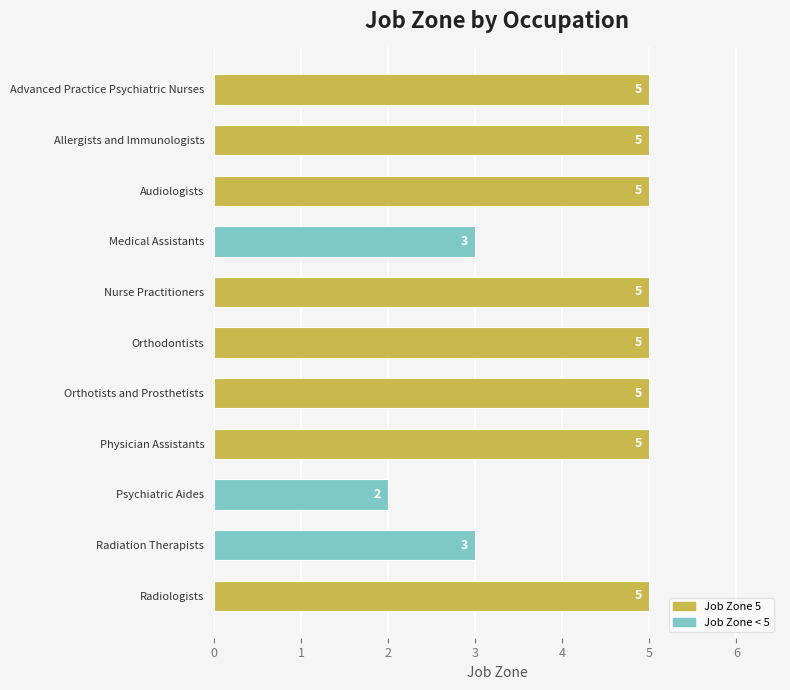

What is the sum of the values at Psychiatric Aides and Medical Assistants?

5